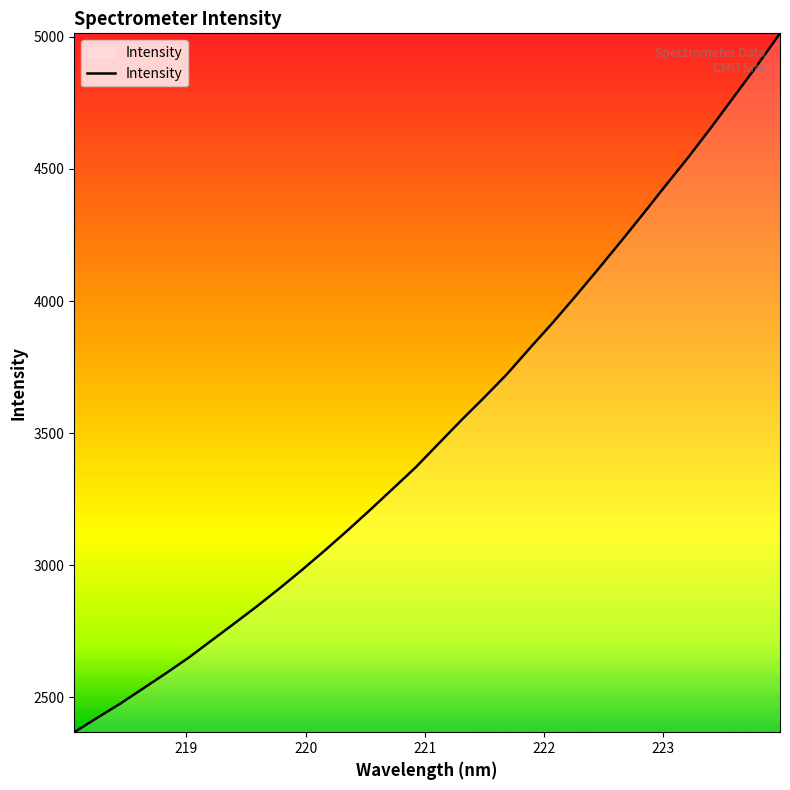

What is the greatest value displayed?

5013.0